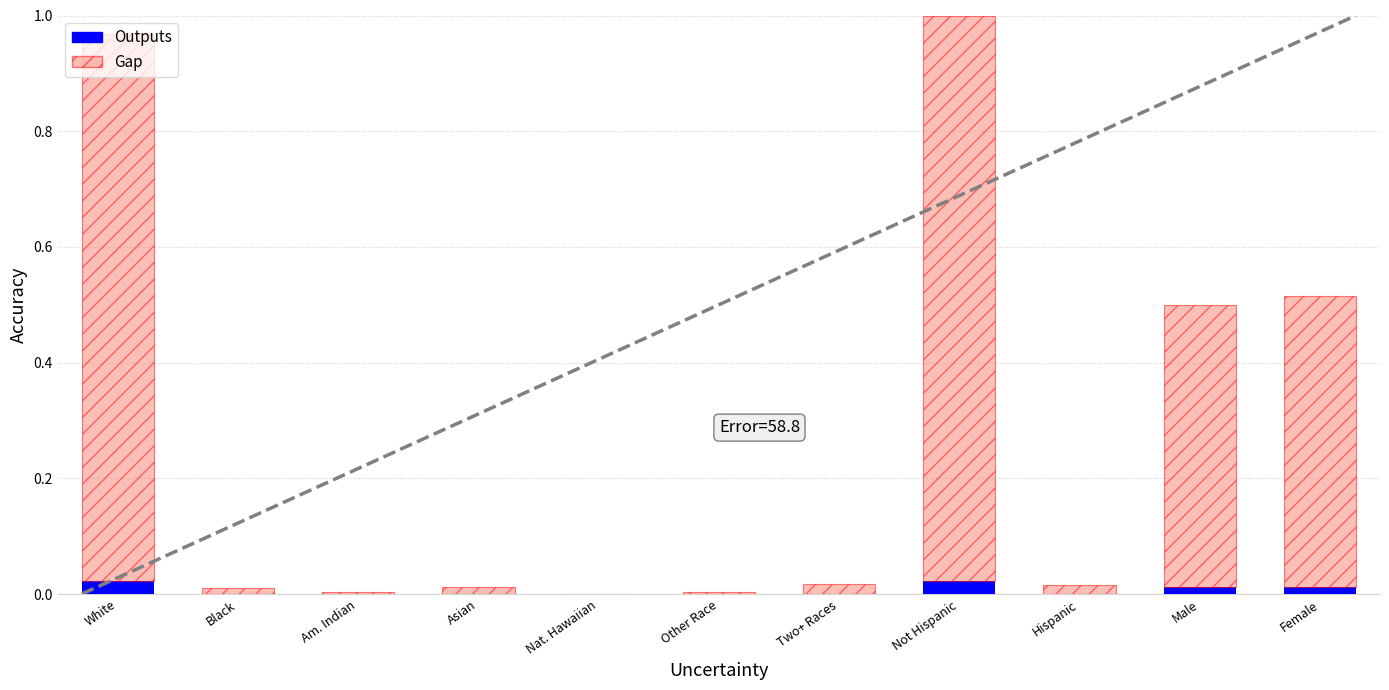

The Outputs series shows 0.0 at Asian. True or false?

True